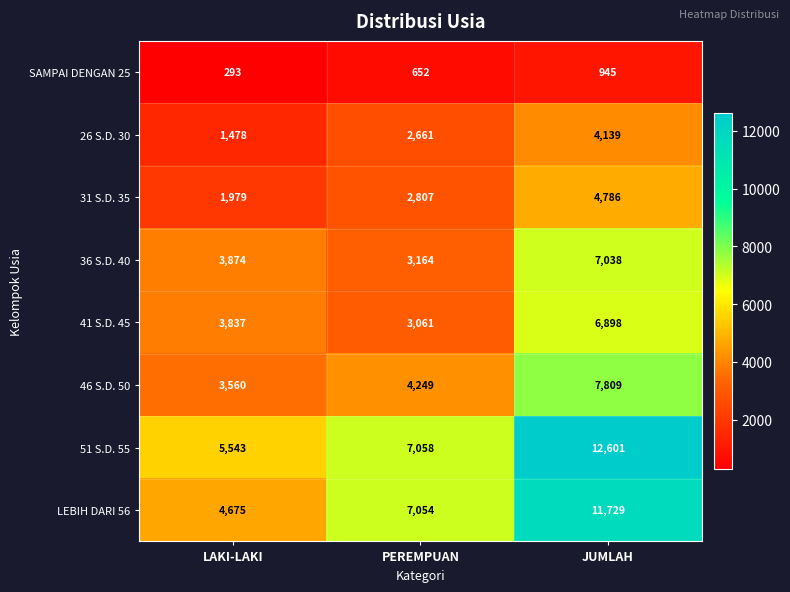

Which series has the largest total across all categories?

51 S.D. 55